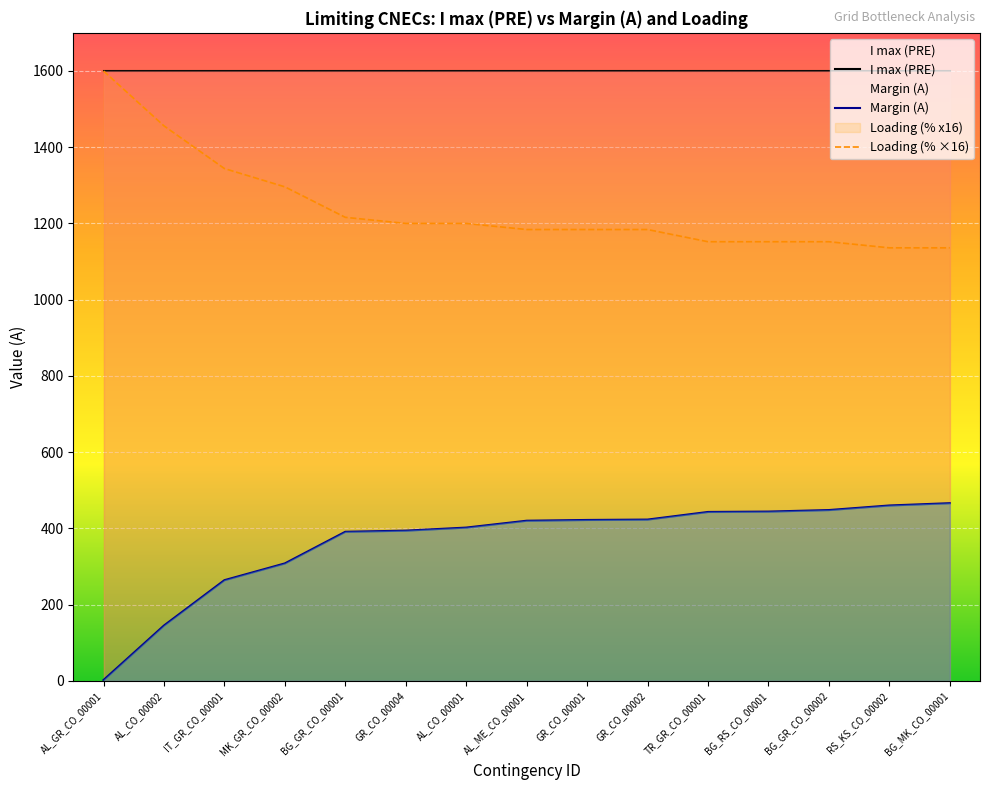

What is the average value?

362